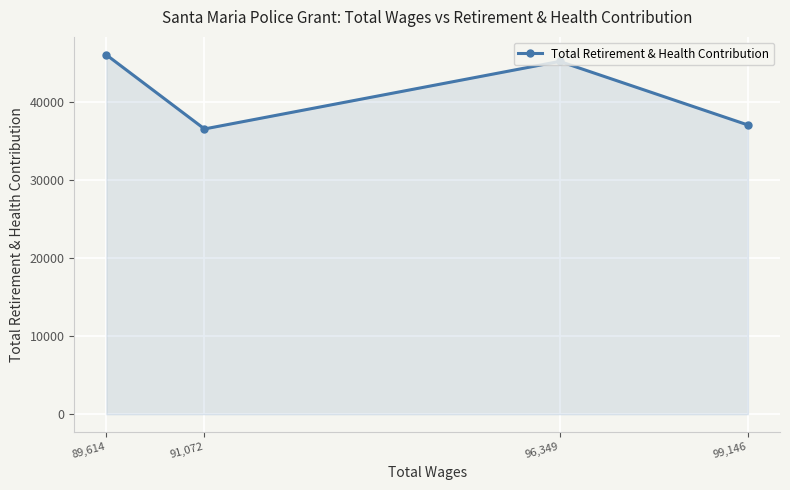

How many data points does each series have?

4